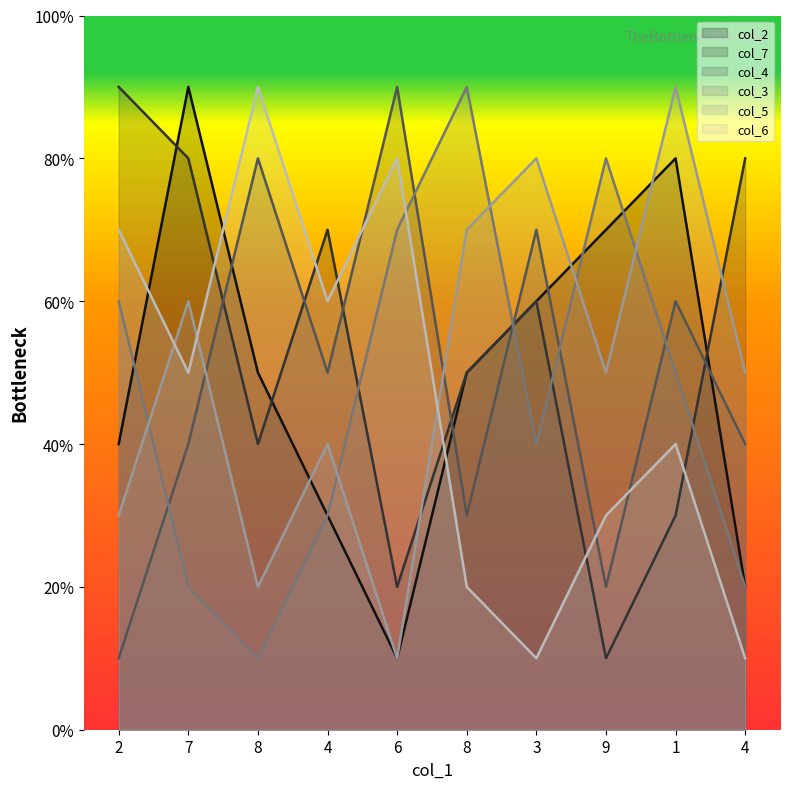

List the series in order of their peak value, highest first.

col_2, col_7, col_4, col_3, col_5, col_6